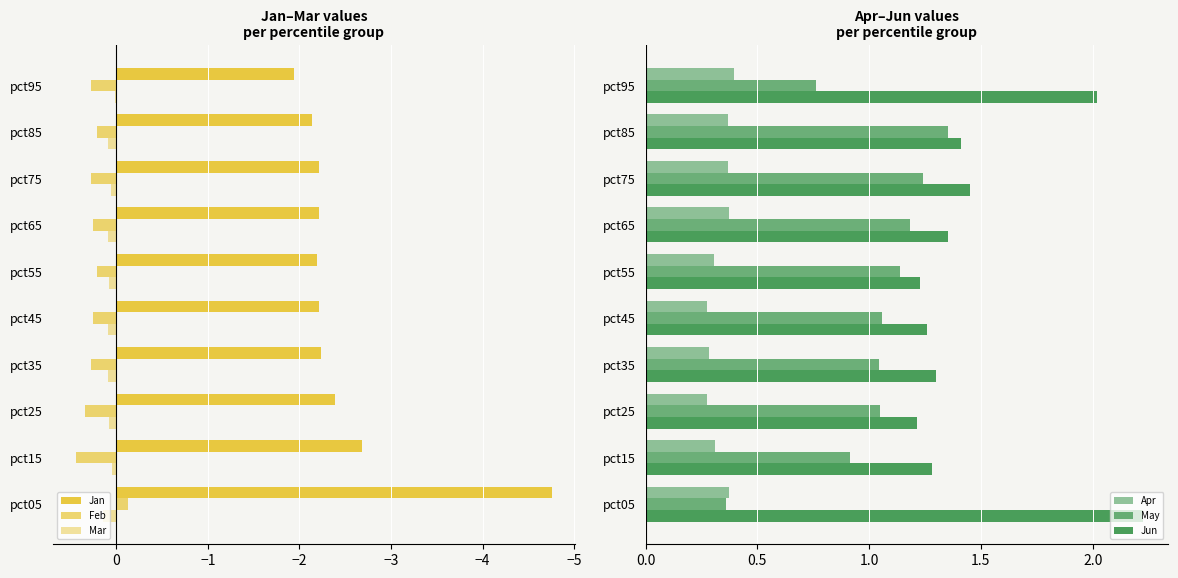

How many series are shown in this chart?

6